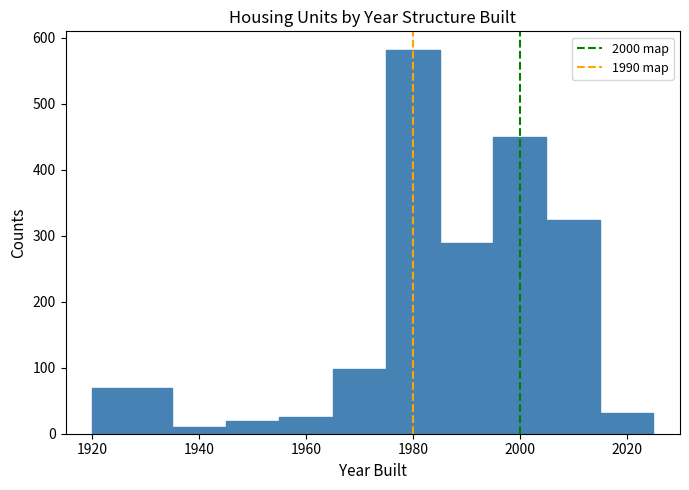

Over which range of the x-axis is the bar tallest?

1975 to 1985